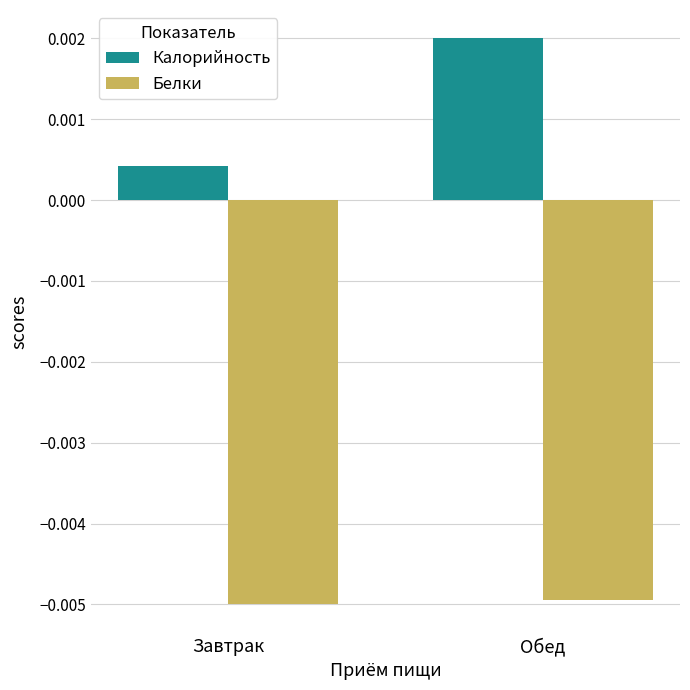

How many groups of bars are there?

2